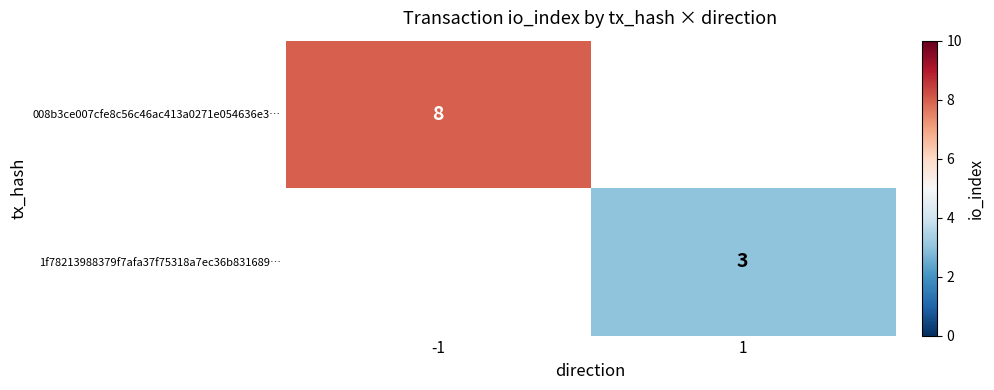

Is it true that 1f78213988379f7afa37f75318a7ec36b831689… equals 4 at 1?

False